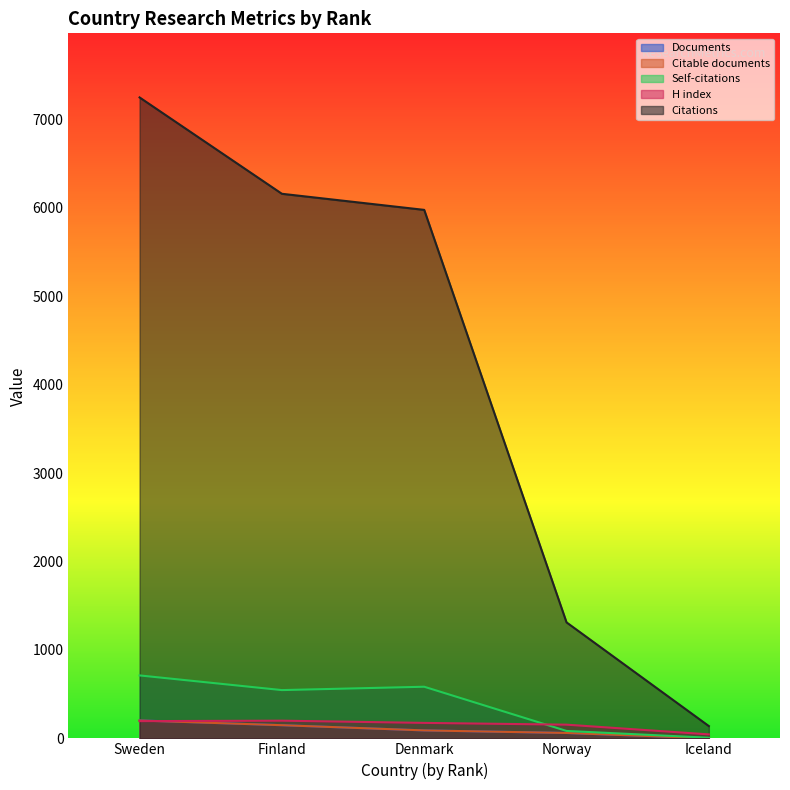

How many Documents values are between 61 and 149?

3